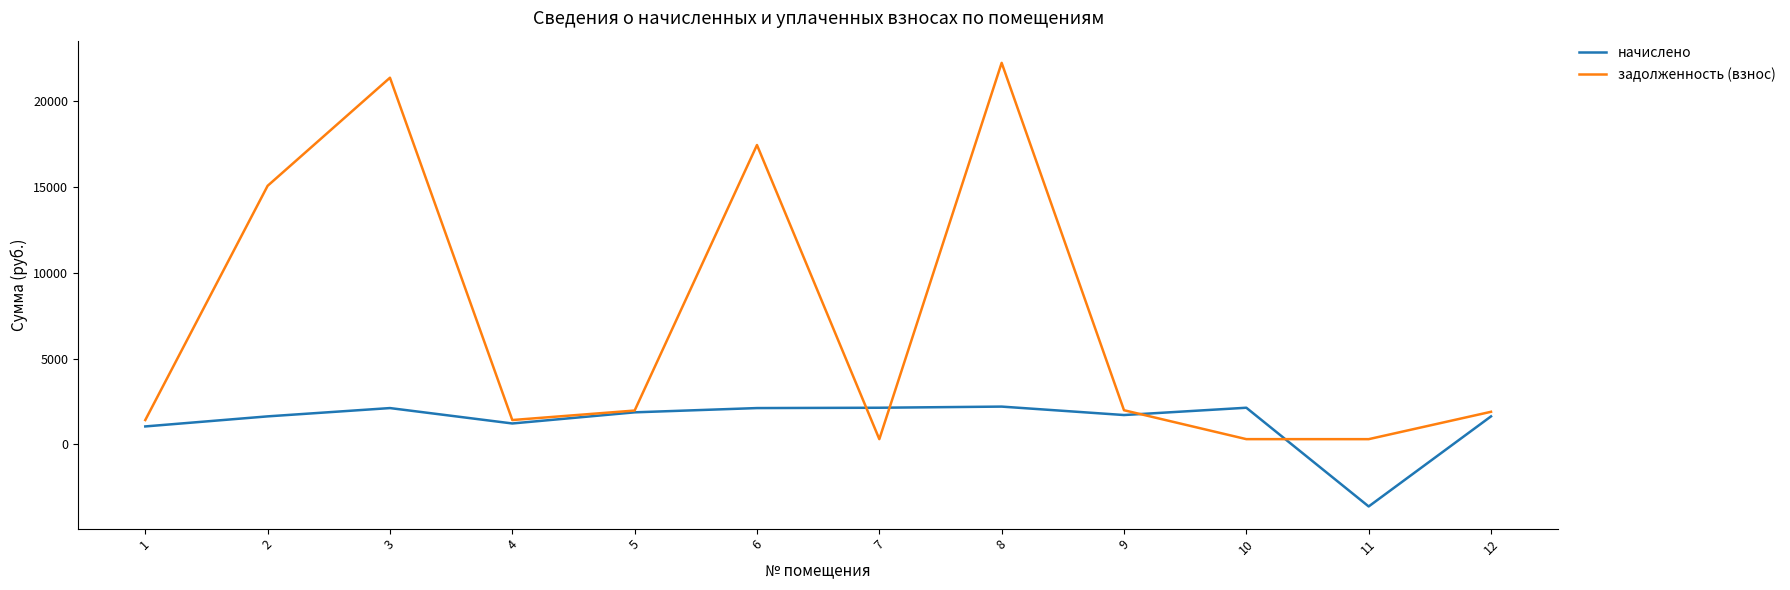

How many lines are shown in the chart?

2